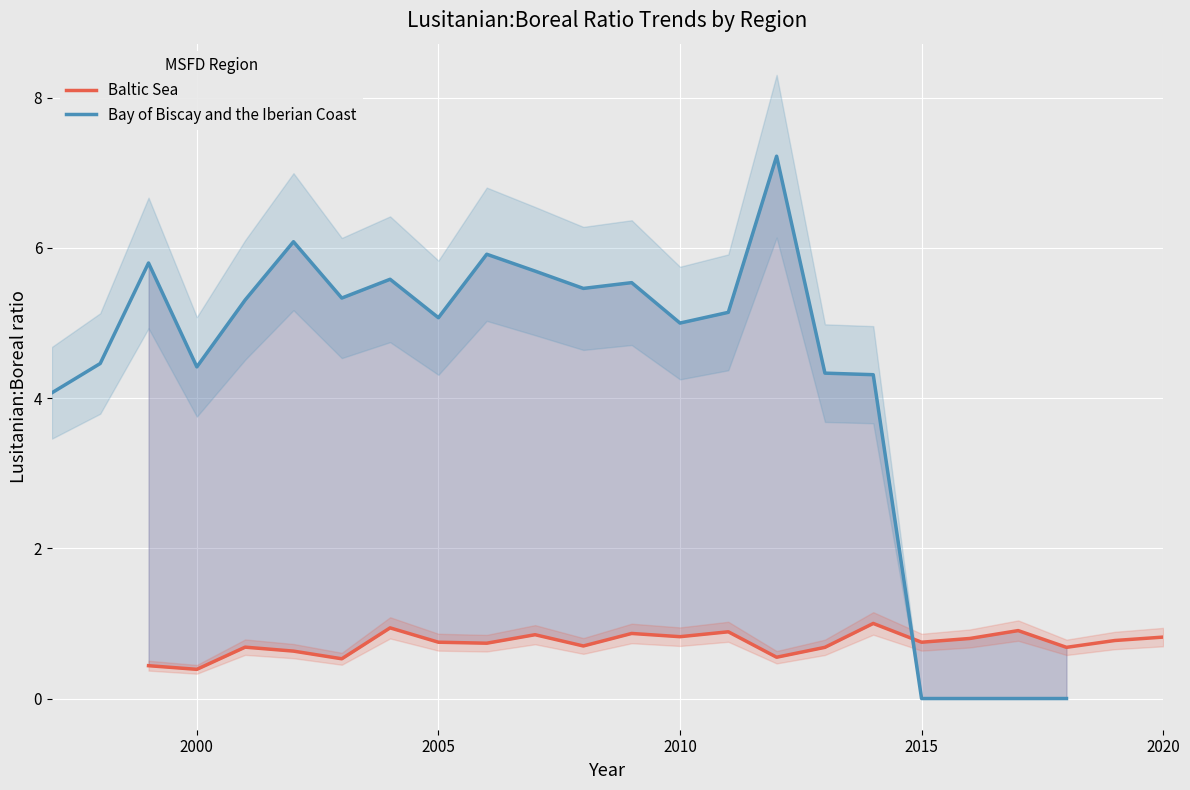

What is the lowest value of the Baltic Sea series?

0.4